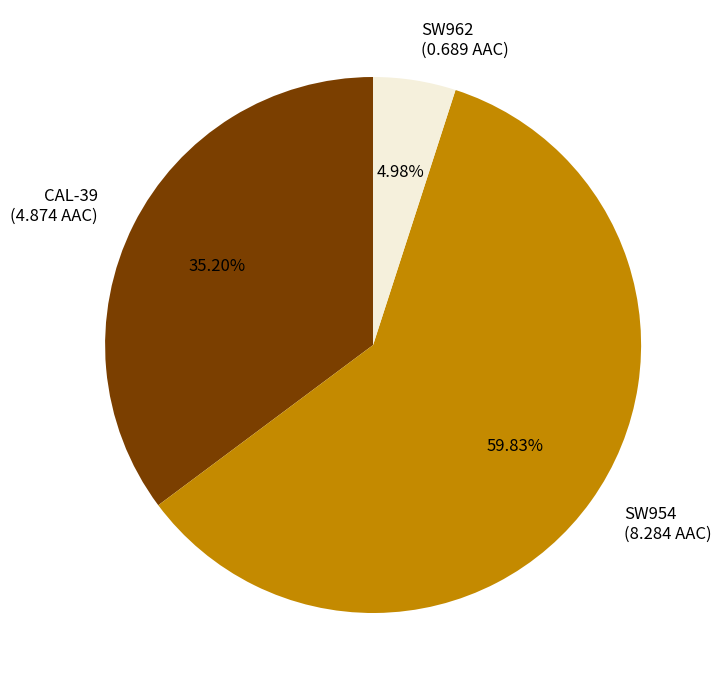

What is the majority slice?

SW954